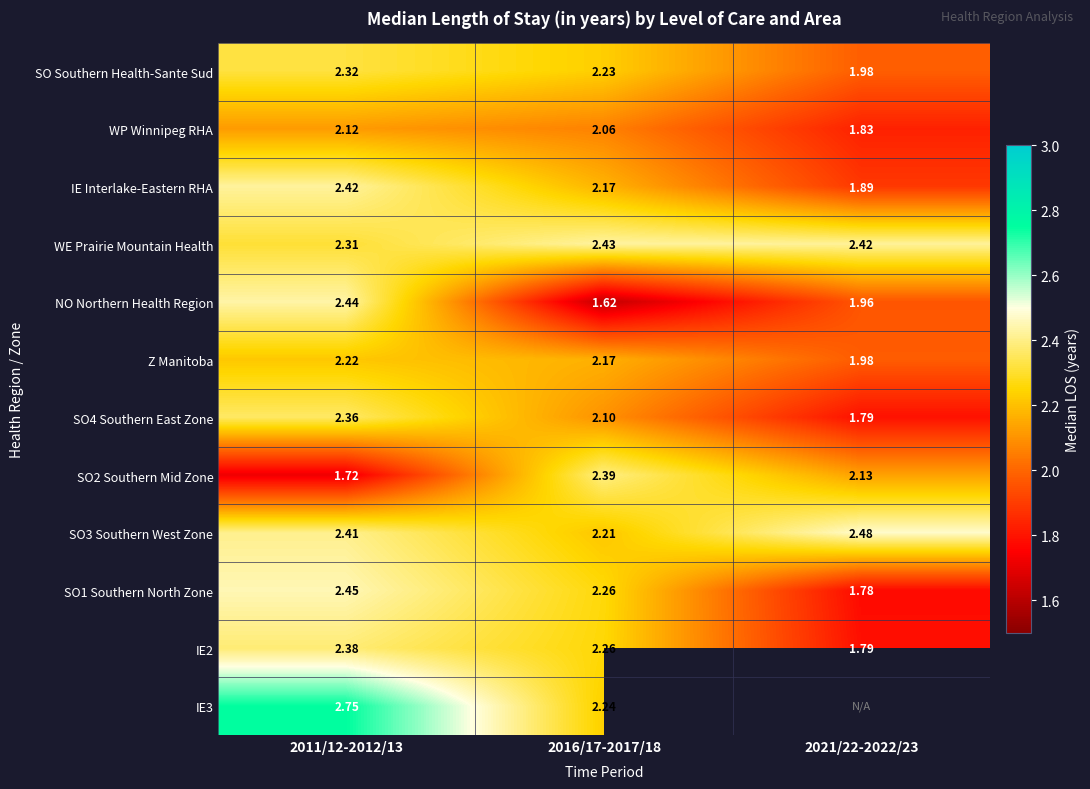

At which label is NO Northern Health Region closest to 2?

2021/22-2022/23